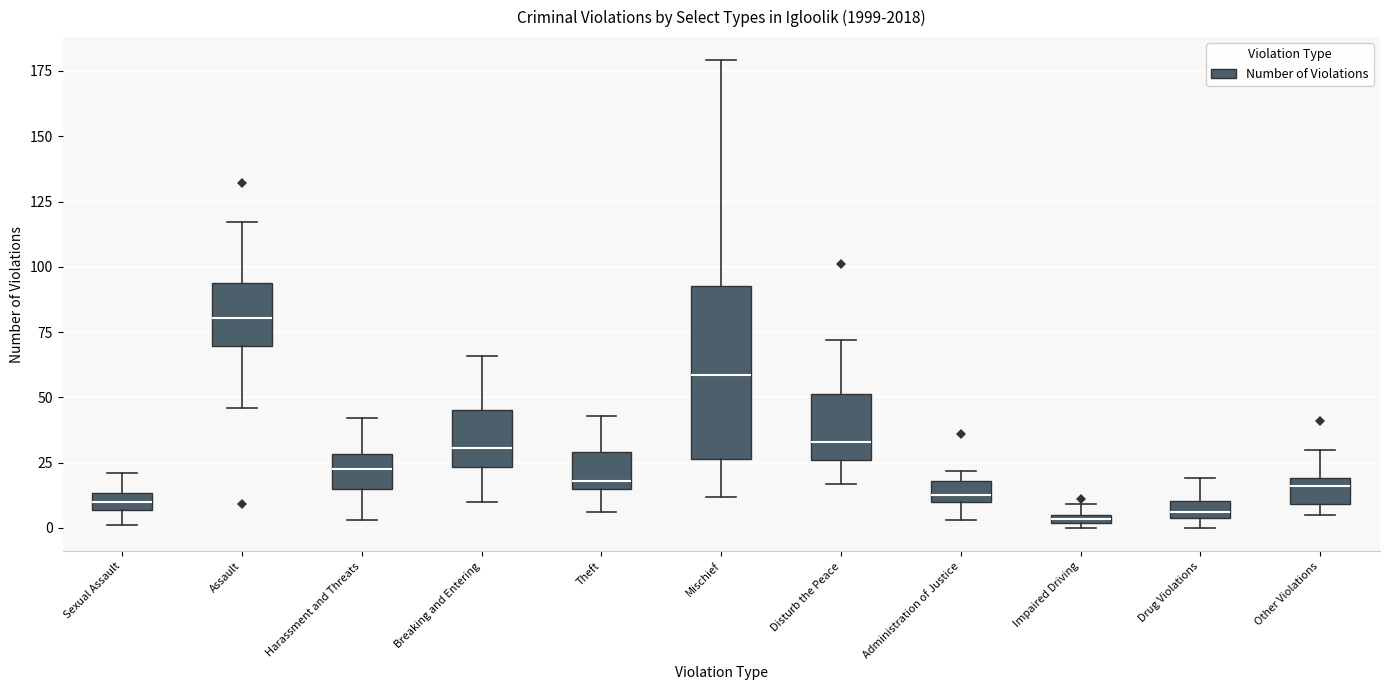

Where is the upper edge of the box for Administration of Justice on the y-axis? The values are not printed on the chart, so give them approximately, as read against the axis.

20